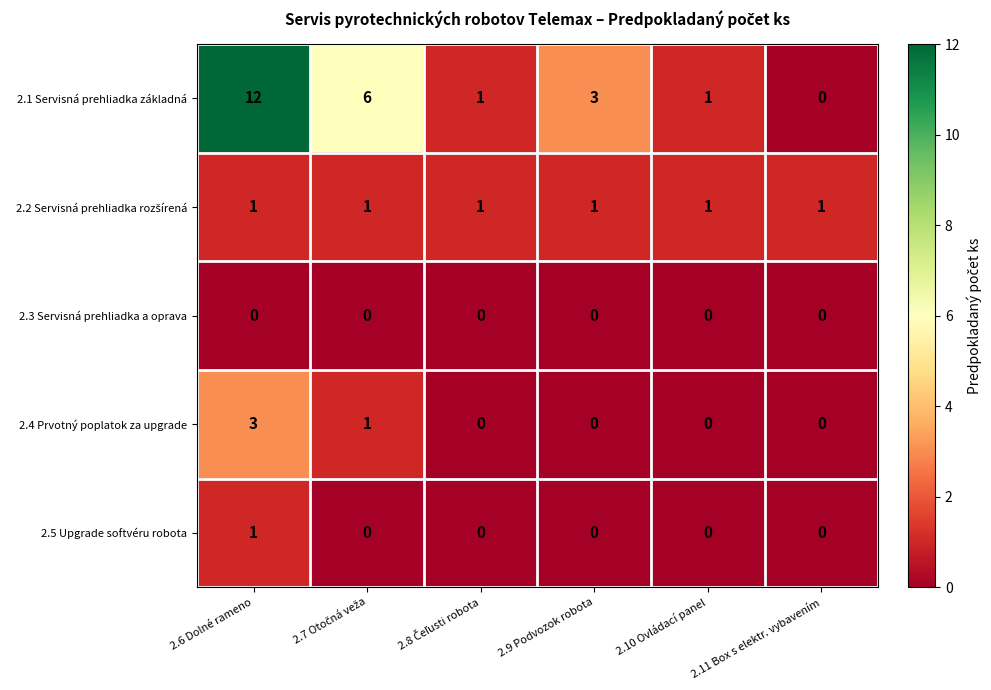

True or false: 2.1 Servisná prehliadka základná has a value of 12 at 2.6 Dolné rameno.

True